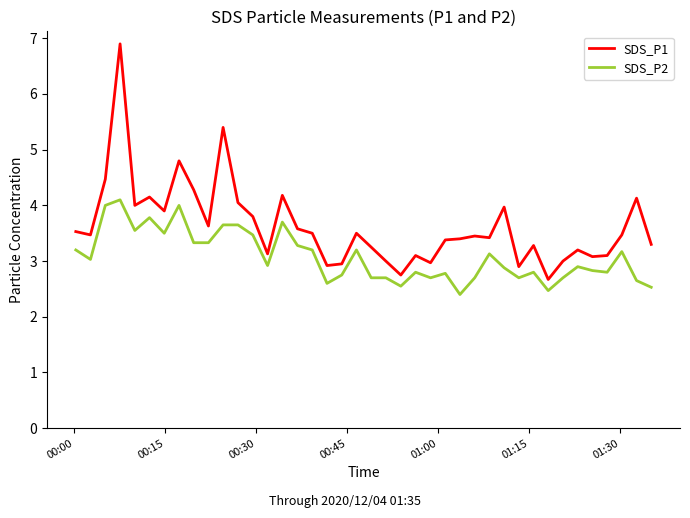

Rank the series by their average value, from highest to lowest.

SDS_P1, SDS_P2